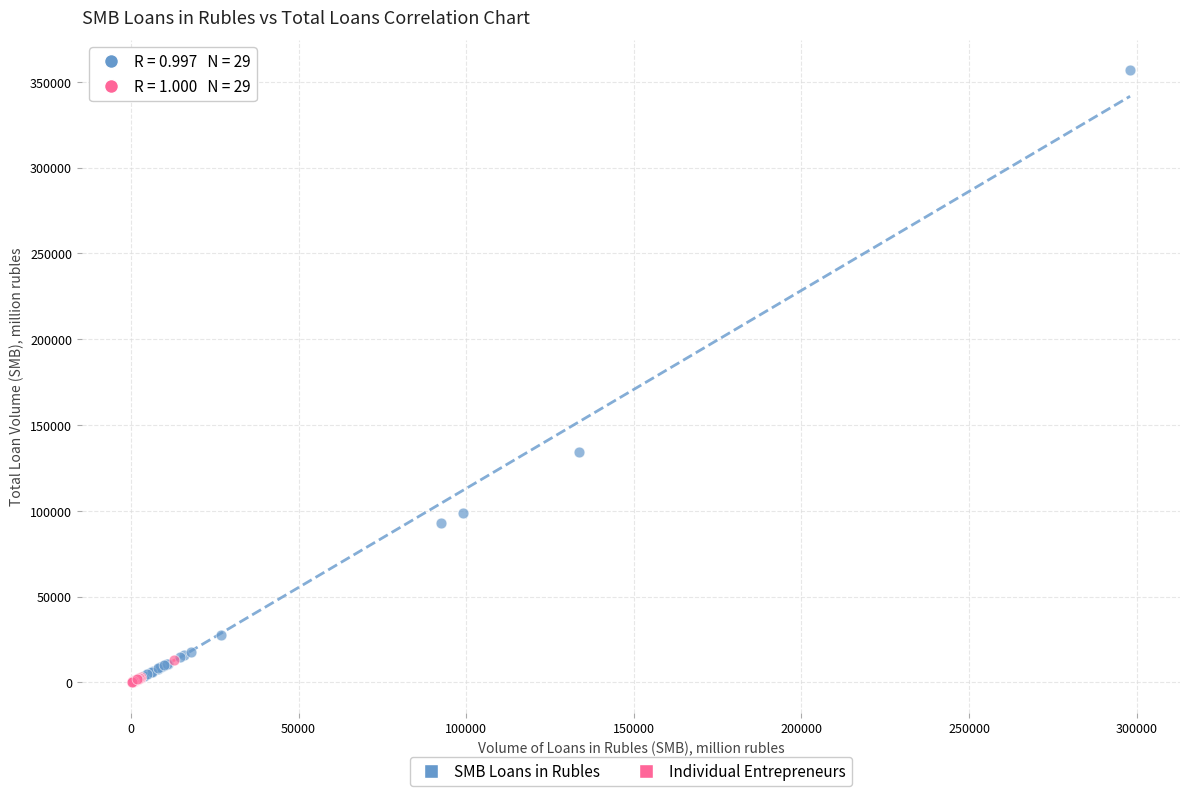

Which series has the largest Y range (max minus min)?

SMB Loans in Rubles